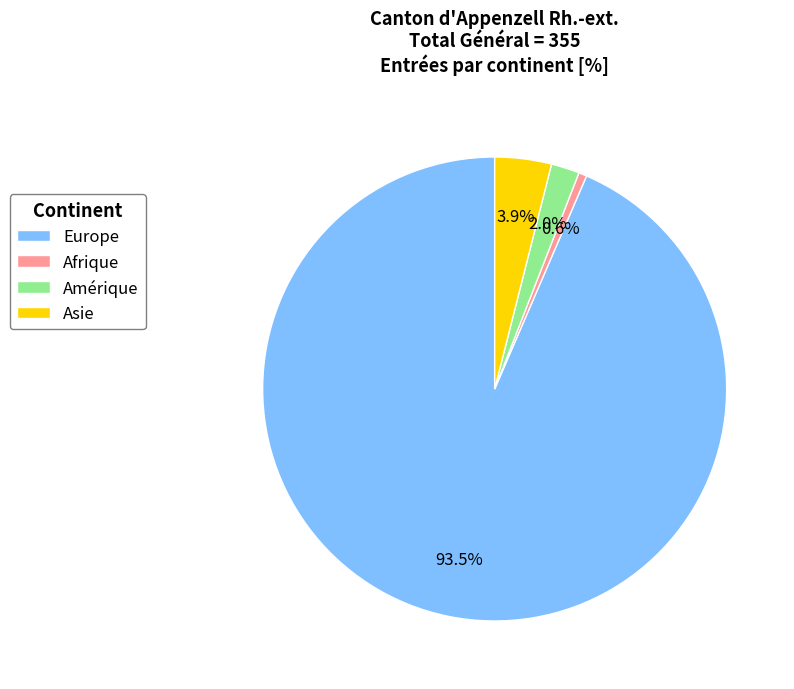

How many slices are in this pie chart?

4